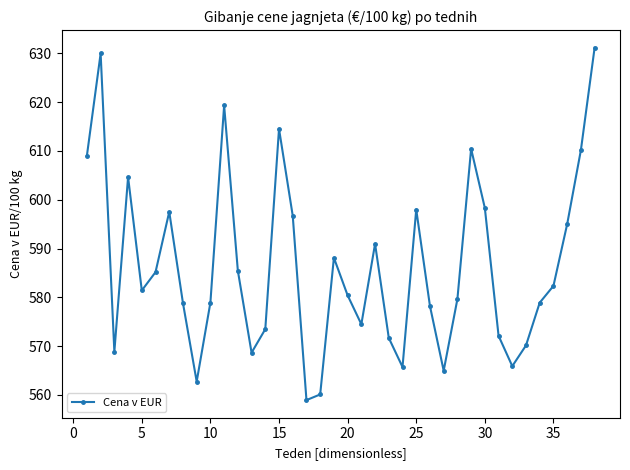

What is the sum of all values?

22280.8